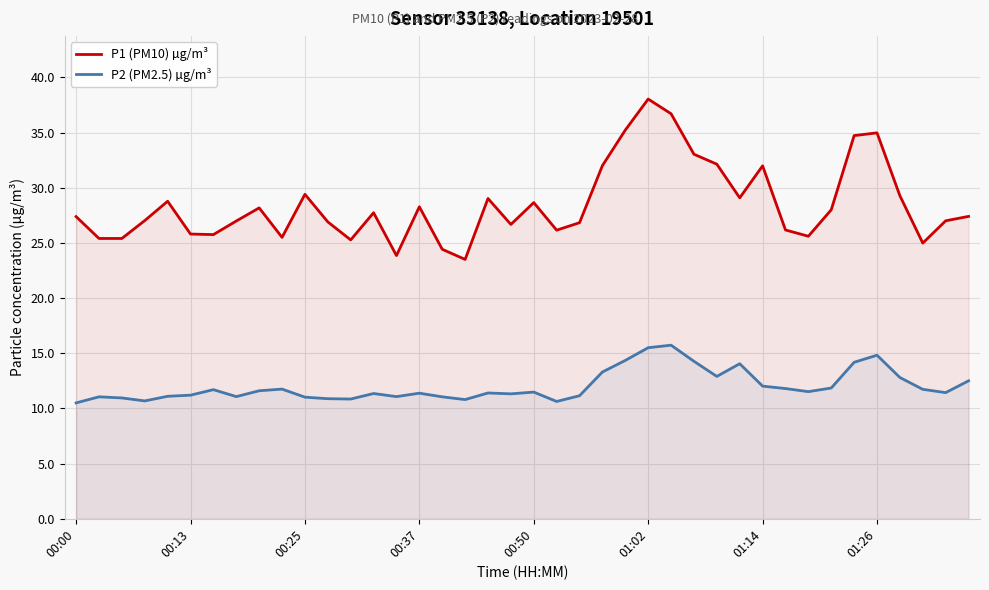

What is the difference between the maximum and second lowest values in the P1 (PM10) µg/m³ series?

14.2